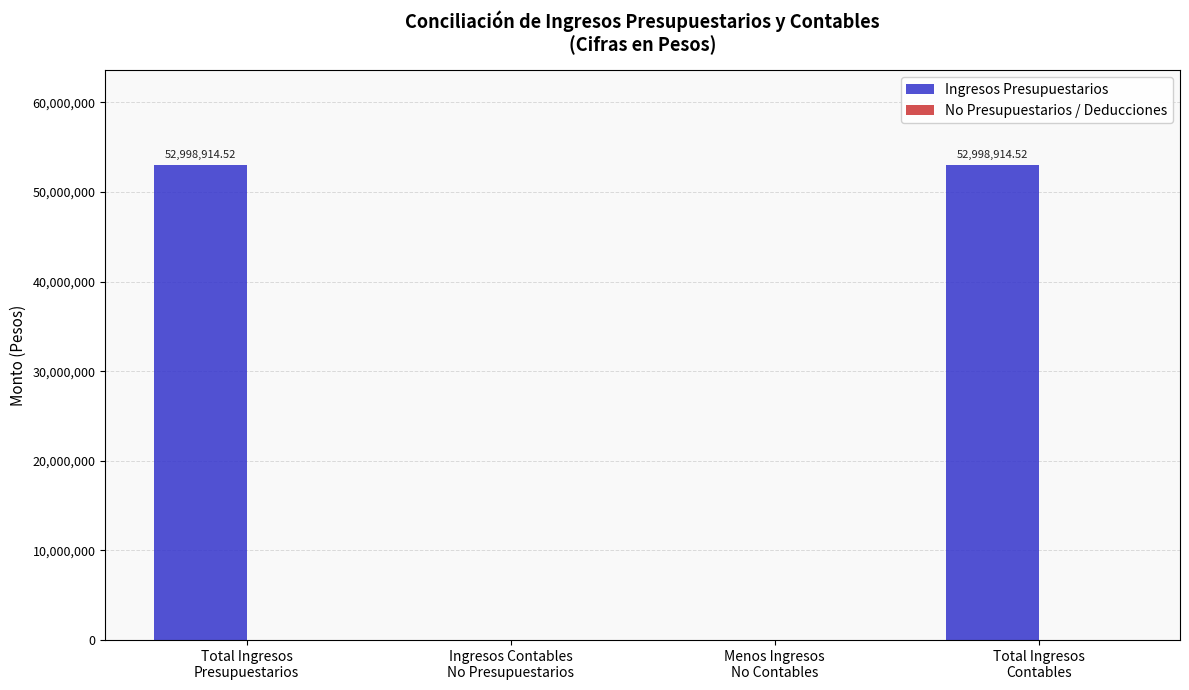

What is the sum of all values?

105997829.0